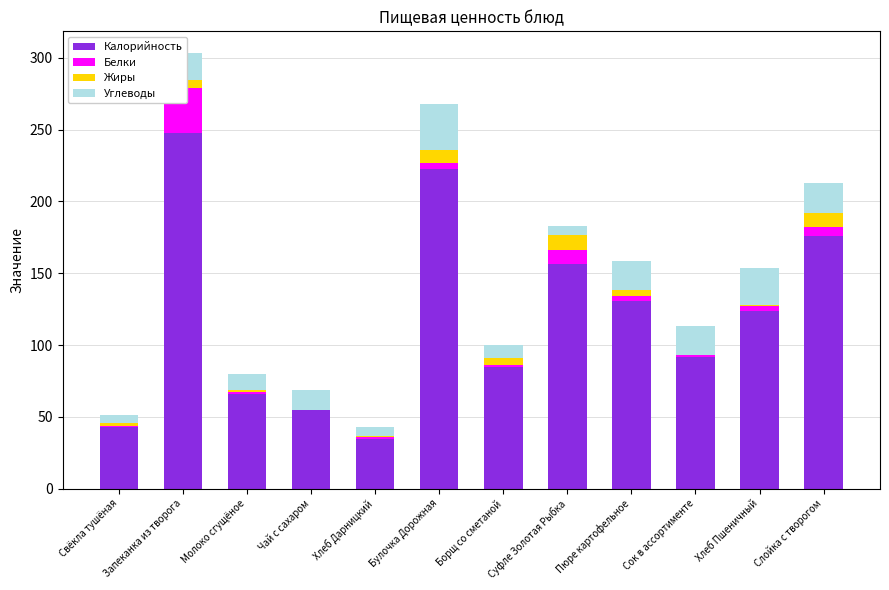

Which series changed the most between Булочка Дорожная and Сок в ассортименте?

Калорийность